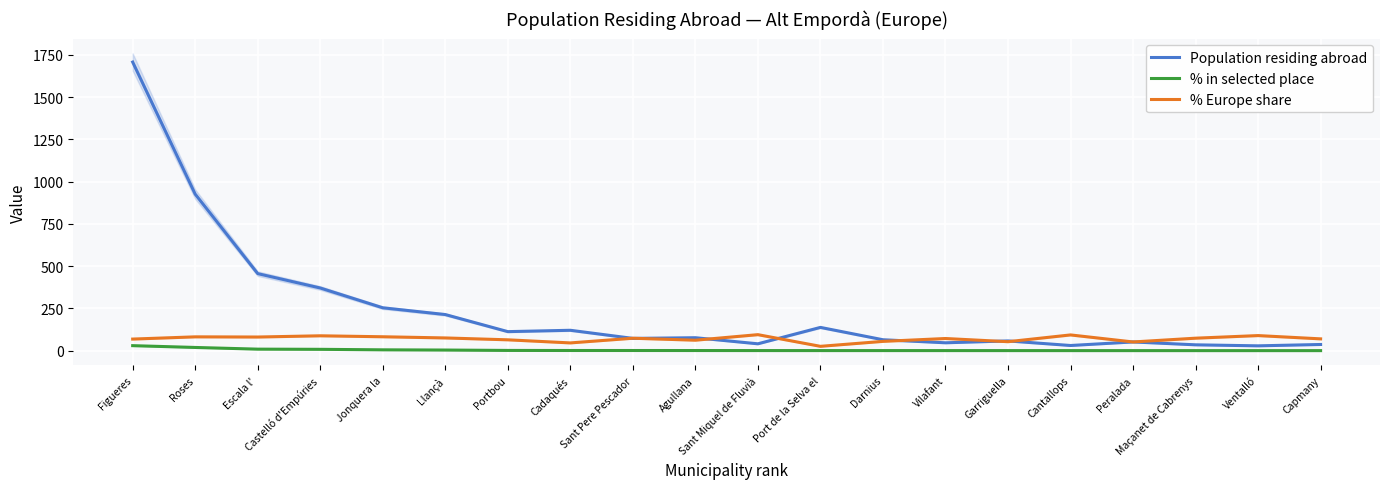

At how many categories does at least one series exceed 441?

3